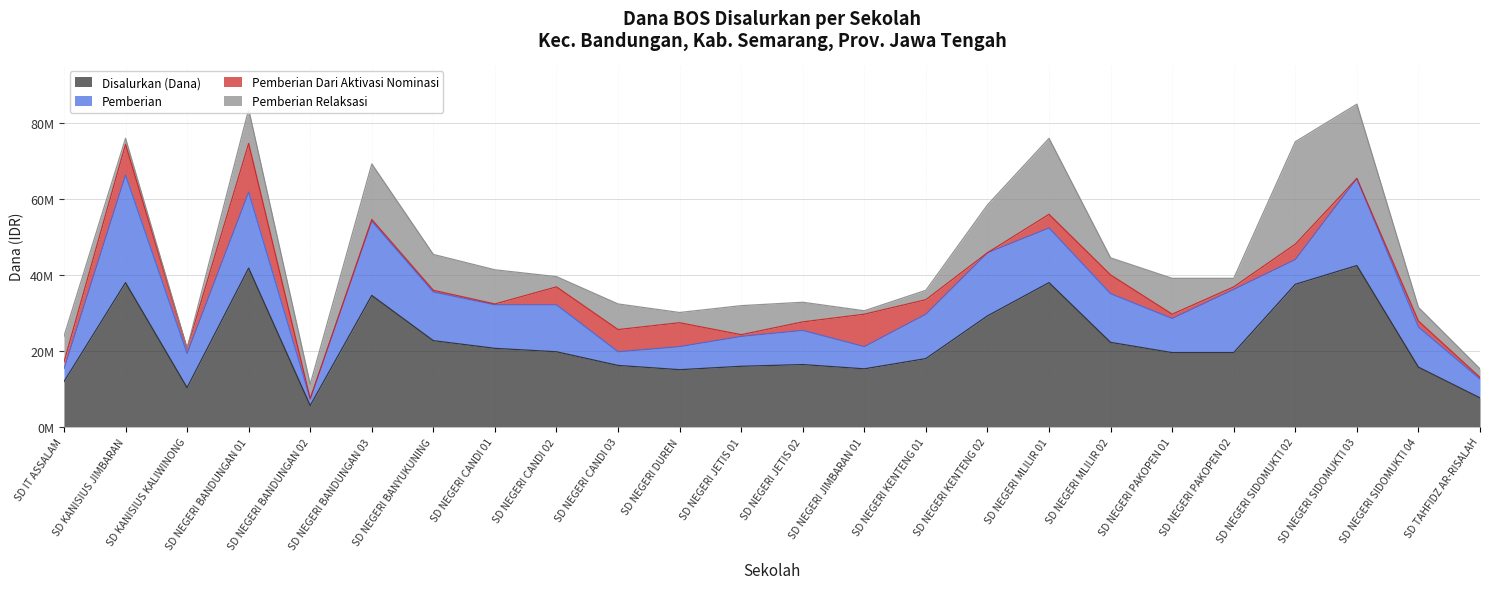

What is the greatest value displayed?

42525000